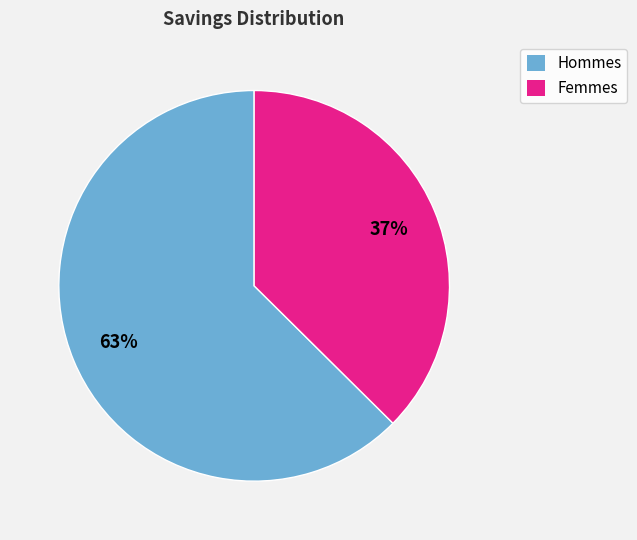

Is there any slice that represents more than half of the pie?

Yes